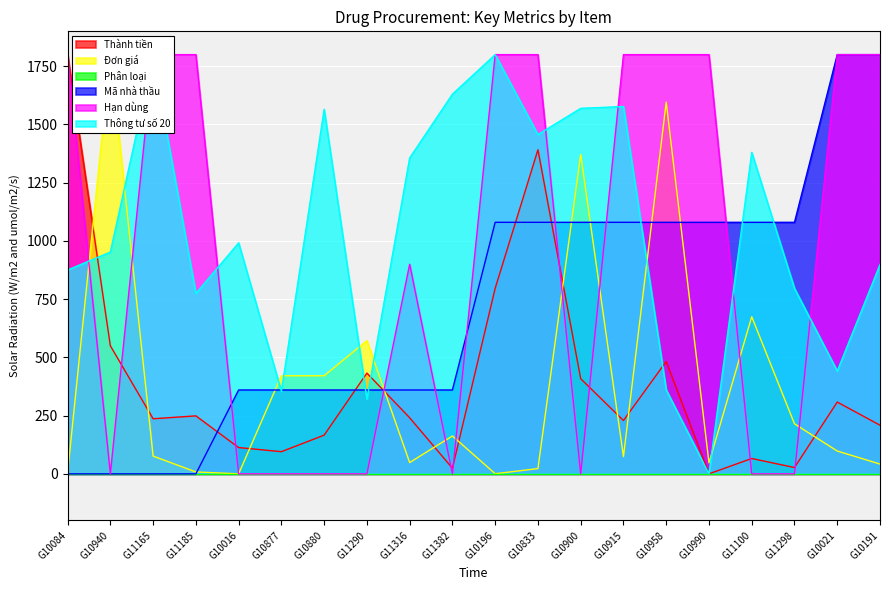

At which category is the sum across all series the highest?

G10833